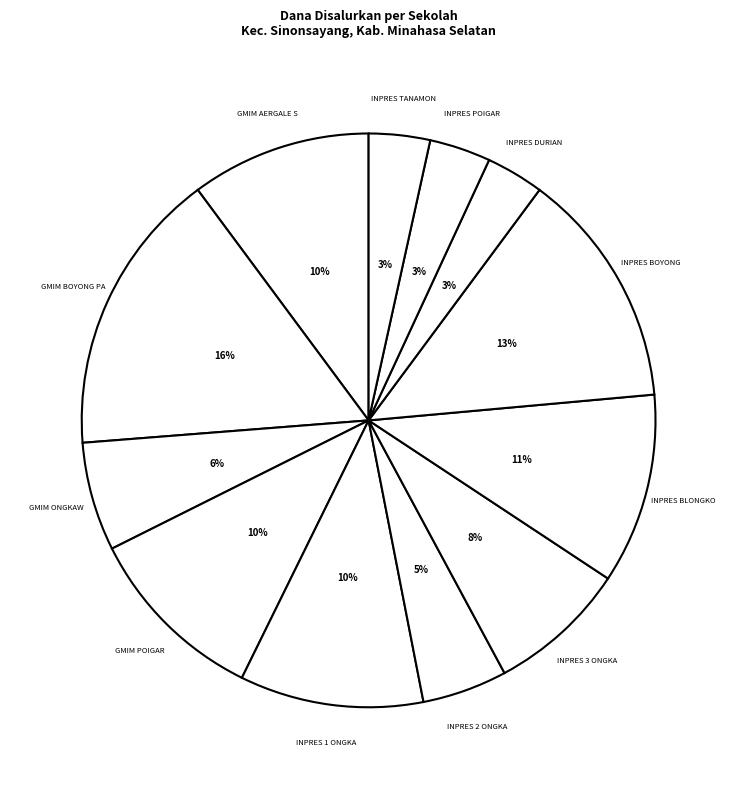

What is the largest slice in the pie chart?

GMIM BOYONG PA